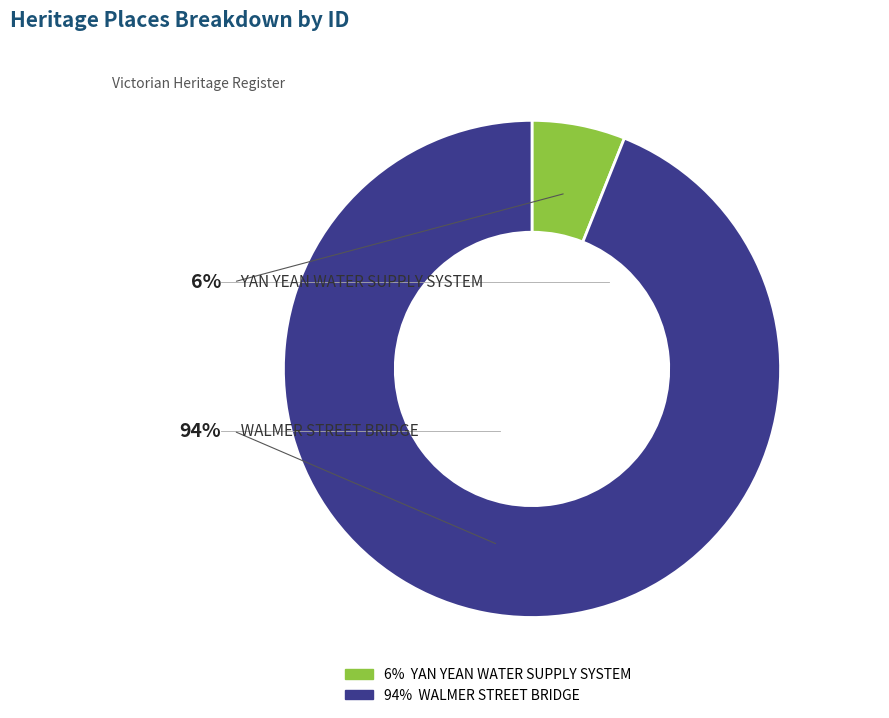

What is the smallest slice in the pie chart?

YAN YEAN WATER SUPPLY SYSTEM